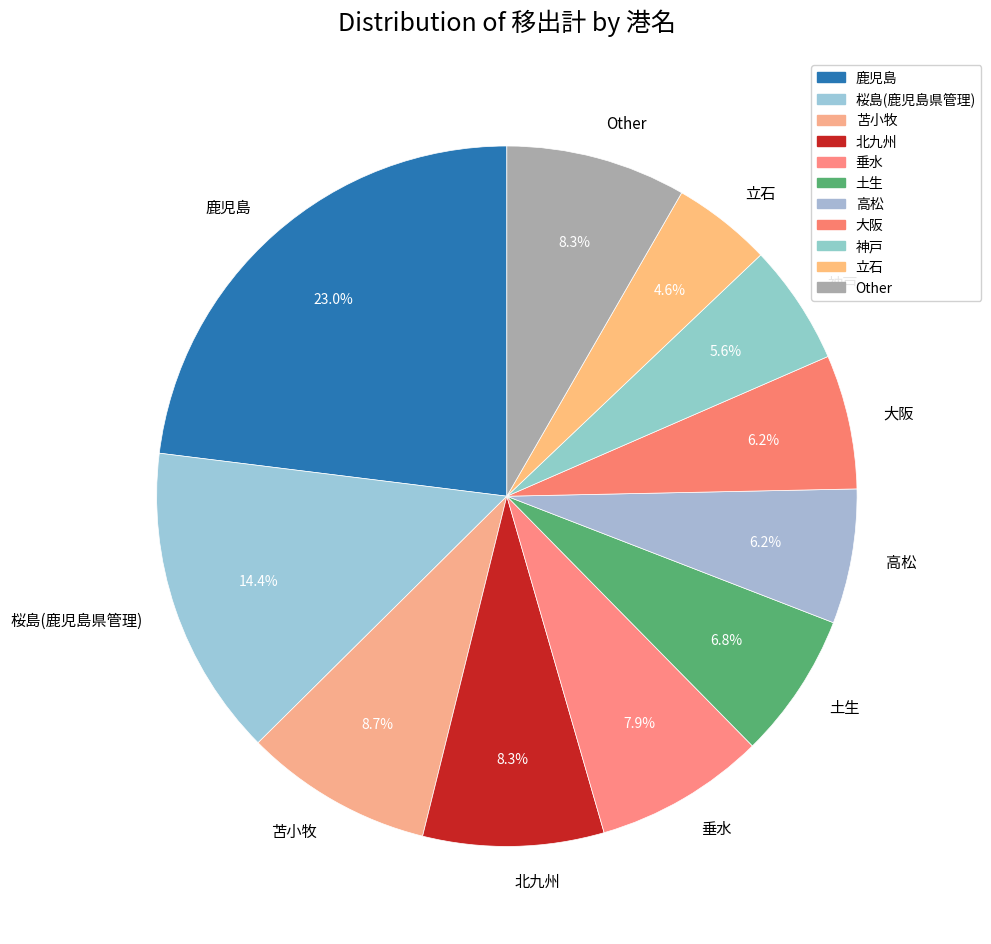

To the nearest percent, what is the difference between the 土生 and 桜島(鹿児島県管理) slice percentages?

8%